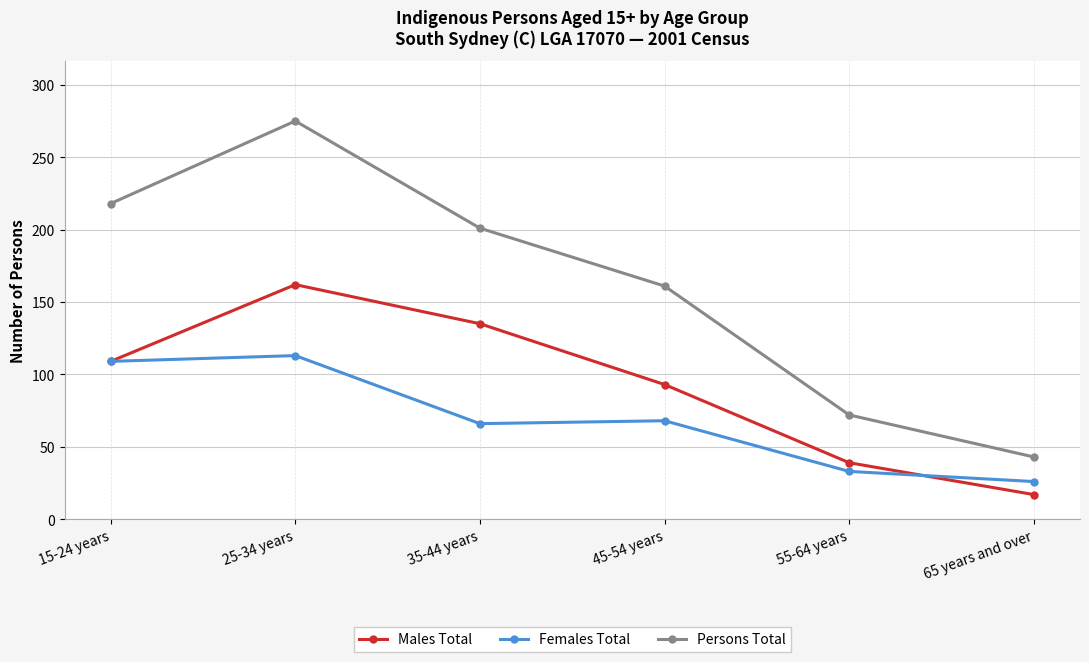

Where is the first local maximum for Persons Total?

25-34 years